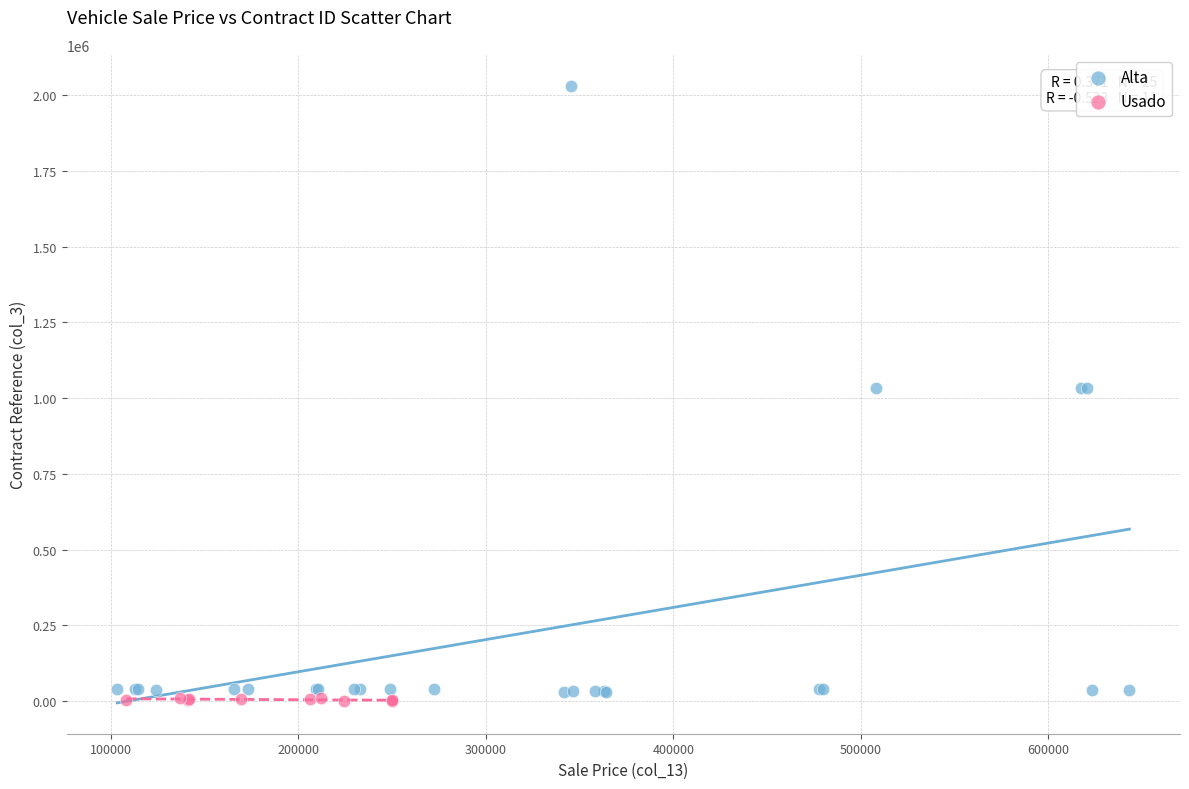

Which series reaches the maximum Y coordinate?

Alta